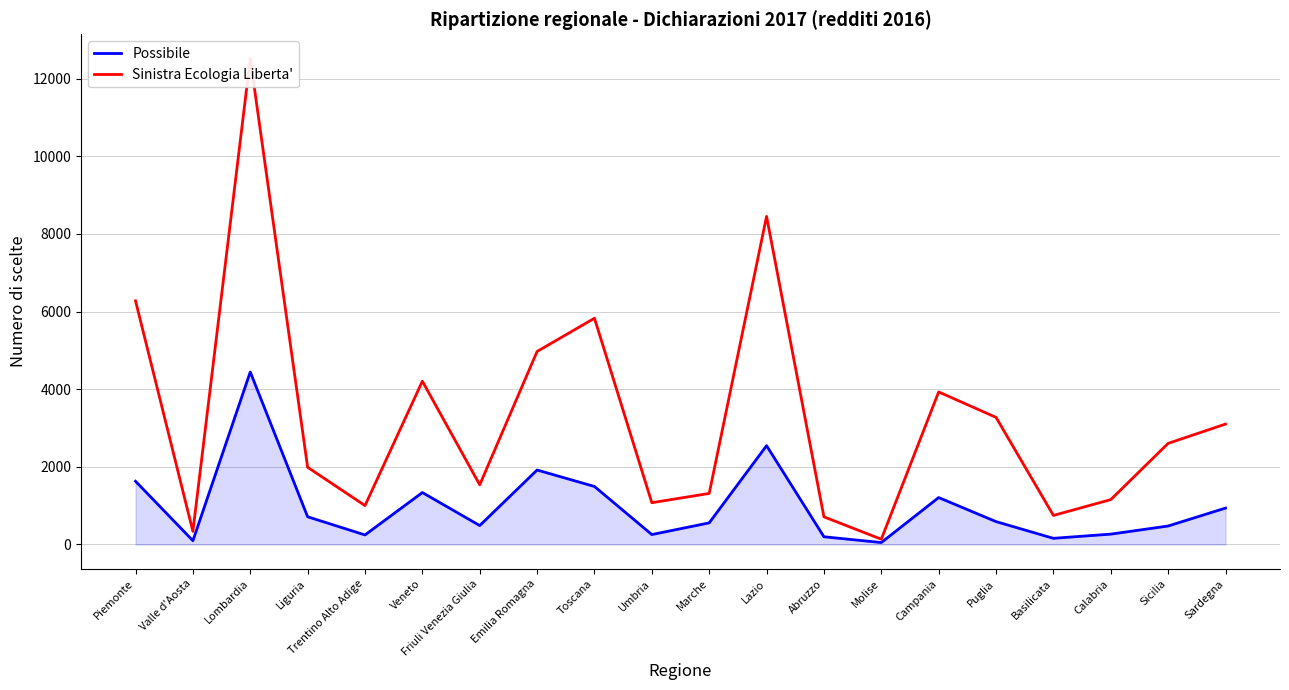

What value does the Sinistra Ecologia Liberta' series have at Emilia Romagna, to the nearest 10?

4970